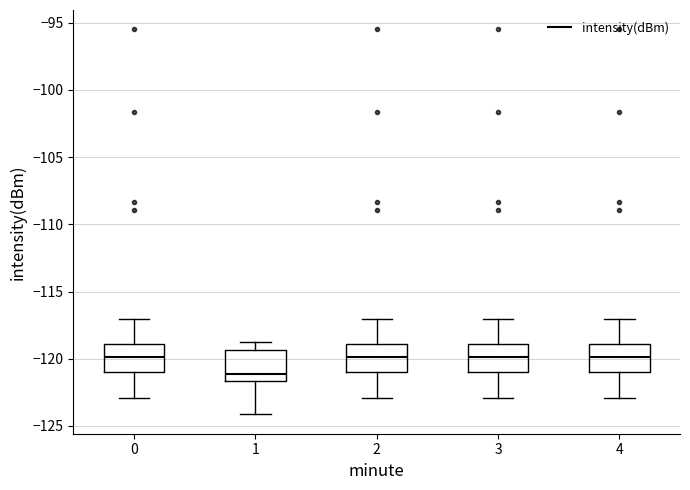

Where does the lower whisker of the box at x = 1 end on the y-axis? The values are not printed on the chart, so give them approximately, as read against the axis.

-124.0